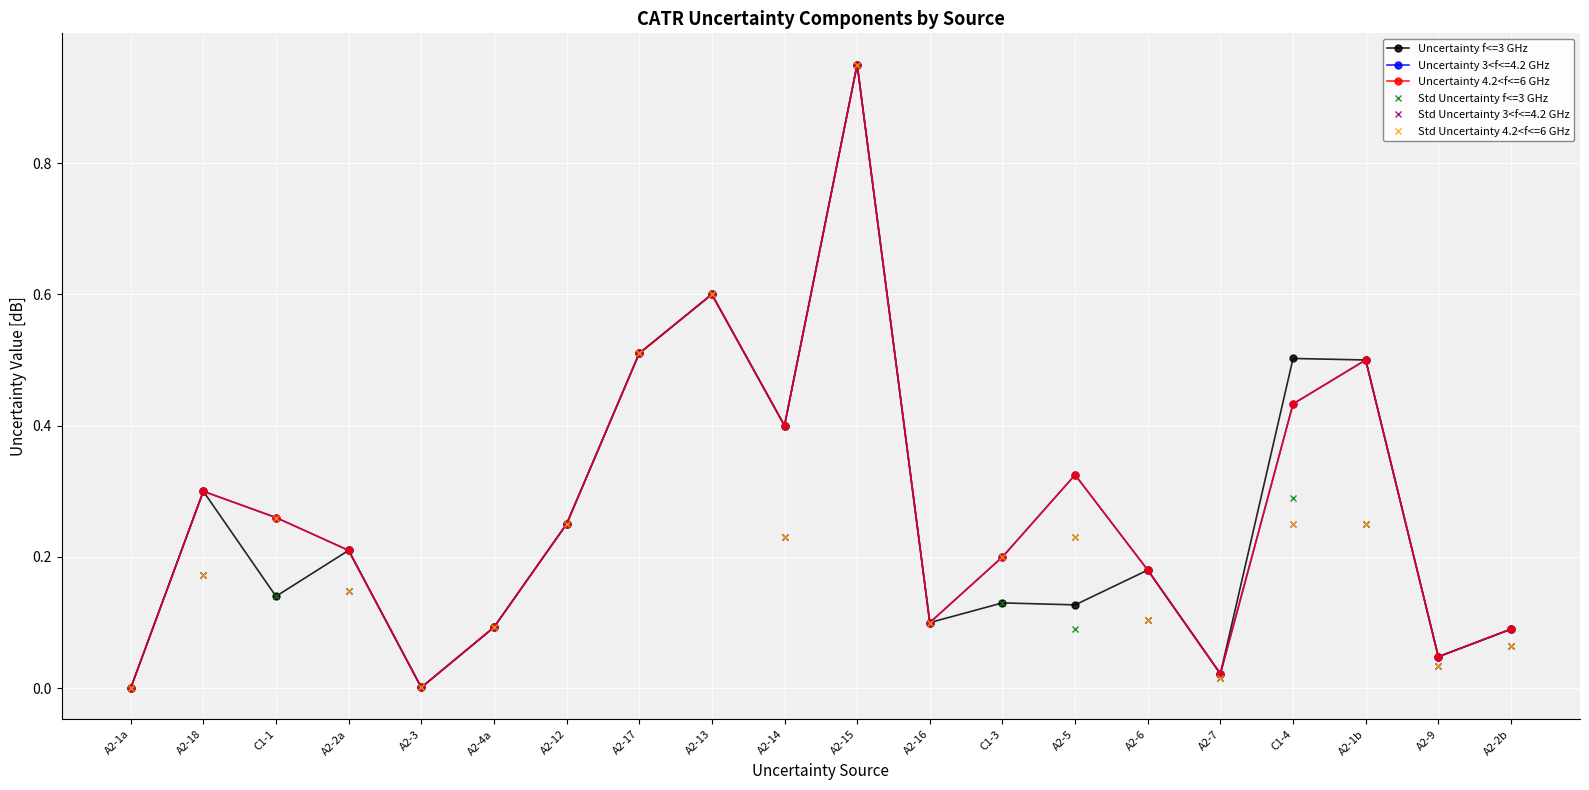

What position from the left is A2-13?

9